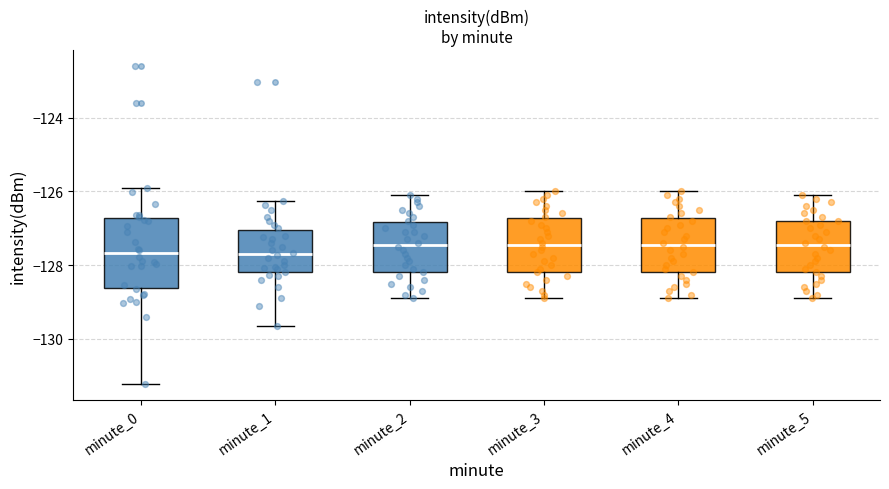

Comparing the boxes themselves (not the whiskers), which one is the tallest?

minute_0